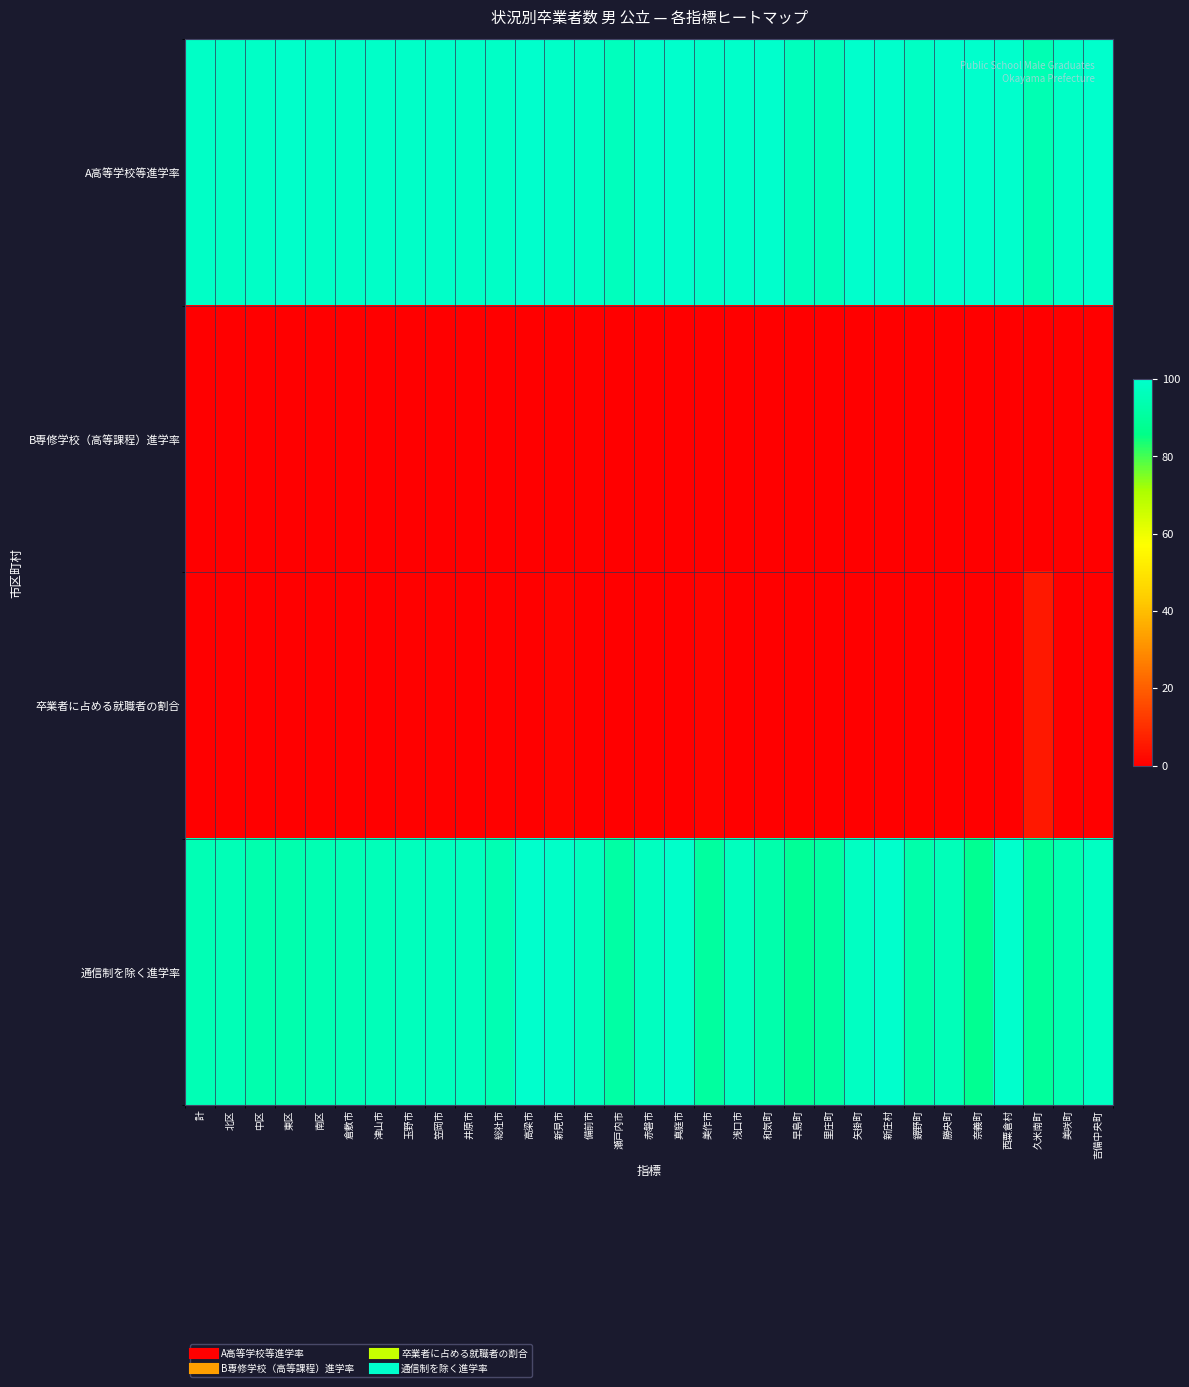

Reading right to left, what are all the values shown in this chart?

A高等学校等進学率: 吉備中央町=100.0	美咲町=98.6	久米南町=94.7	西粟倉村=100.0	奈義町=100.0	勝央町=100.0	鏡野町=98.2	新庄村=100.0	矢掛町=100.0	里庄町=96.4	早島町=96.8	和気町=100.0	浅口市=99.2	美作市=99.1	真庭市=100.0	赤磐市=99.5	瀬戸内市=96.8	備前市=98.5	新見市=99.2	高梁市=100.0	総社市=98.6	井原市=98.6	笠岡市=98.9	玉野市=99.1	津山市=98.9	倉敷市=98.4	南区=98.7	東区=99.3	中区=98.5	北区=98.4	計=98.7
B専修学校（高等課程）進学率: 吉備中央町=0.0	美咲町=0.0	久米南町=0.0	西粟倉村=0.0	奈義町=0.0	勝央町=0.0	鏡野町=0.0	新庄村=0.0	矢掛町=0.0	里庄町=0.0	早島町=0.0	和気町=0.0	浅口市=0.0	美作市=0.0	真庭市=0.0	赤磐市=0.0	瀬戸内市=0.0	備前市=0.8	新見市=0.0	高梁市=0.0	総社市=0.0	井原市=0.0	笠岡市=0.0	玉野市=0.0	津山市=0.0	倉敷市=0.0	南区=0.0	東区=0.0	中区=0.0	北区=0.2	計=0.1
卒業者に占める就職者の割合: 吉備中央町=0.0	美咲町=0.0	久米南町=5.3	西粟倉村=0.0	奈義町=0.0	勝央町=0.0	鏡野町=0.0	新庄村=0.0	矢掛町=0.0	里庄町=0.0	早島町=0.0	和気町=0.0	浅口市=0.0	美作市=0.9	真庭市=0.0	赤磐市=0.0	瀬戸内市=0.0	備前市=0.0	新見市=0.8	高梁市=0.0	総社市=0.6	井原市=0.0	笠岡市=0.6	玉野市=0.5	津山市=0.2	倉敷市=0.3	南区=0.3	東区=0.2	中区=0.1	北区=0.3	計=0.3
通信制を除く進学率: 吉備中央町=97.7	美咲町=94.5	久米南町=89.5	西粟倉村=100.0	奈義町=87.5	勝央町=96.1	鏡野町=92.6	新庄村=100.0	矢掛町=97.7	里庄町=91.1	早島町=88.7	和気町=93.3	浅口市=97.0	美作市=90.3	真庭市=99.5	赤磐市=97.4	瀬戸内市=91.7	備前市=97.0	新見市=99.2	高梁市=100.0	総社市=94.9	井原市=97.3	笠岡市=96.6	玉野市=96.8	津山市=95.8	倉敷市=95.0	南区=94.8	東区=93.7	中区=93.6	北区=95.4	計=95.2